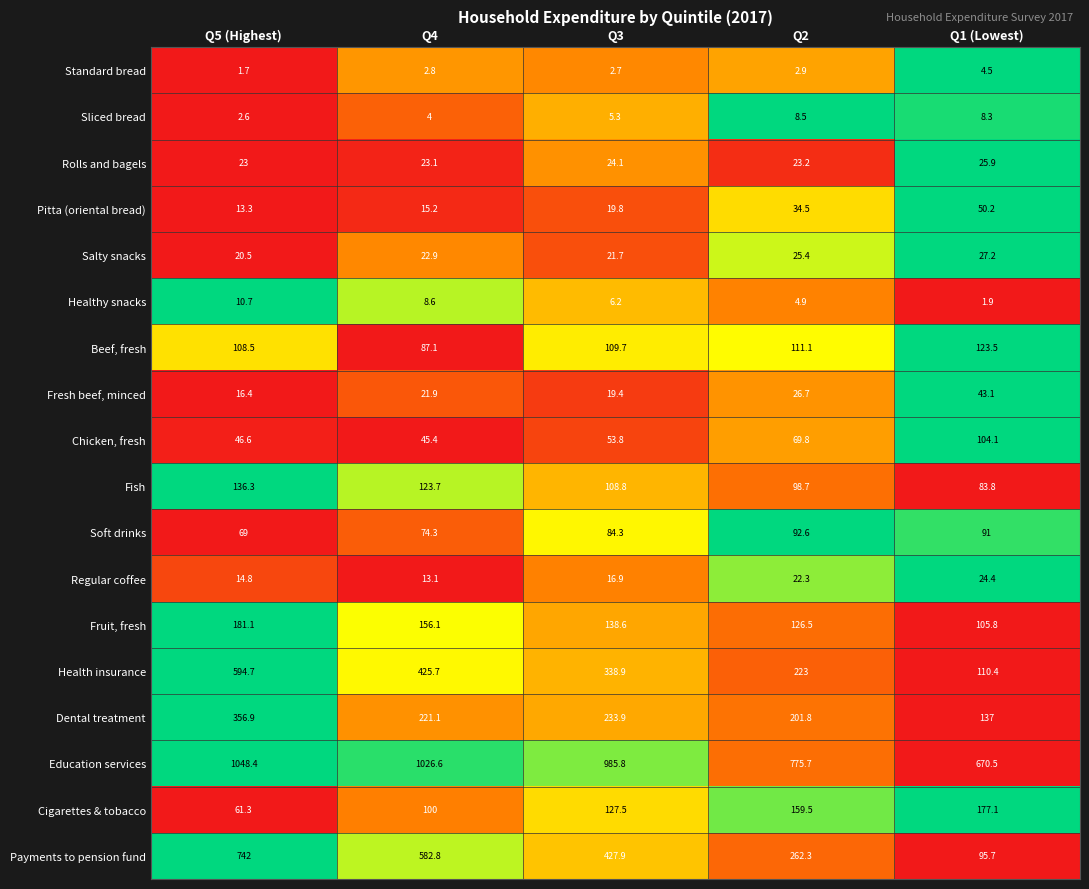

The value of Cigarettes & tobacco at Q4 is 40.2. True or false?

False